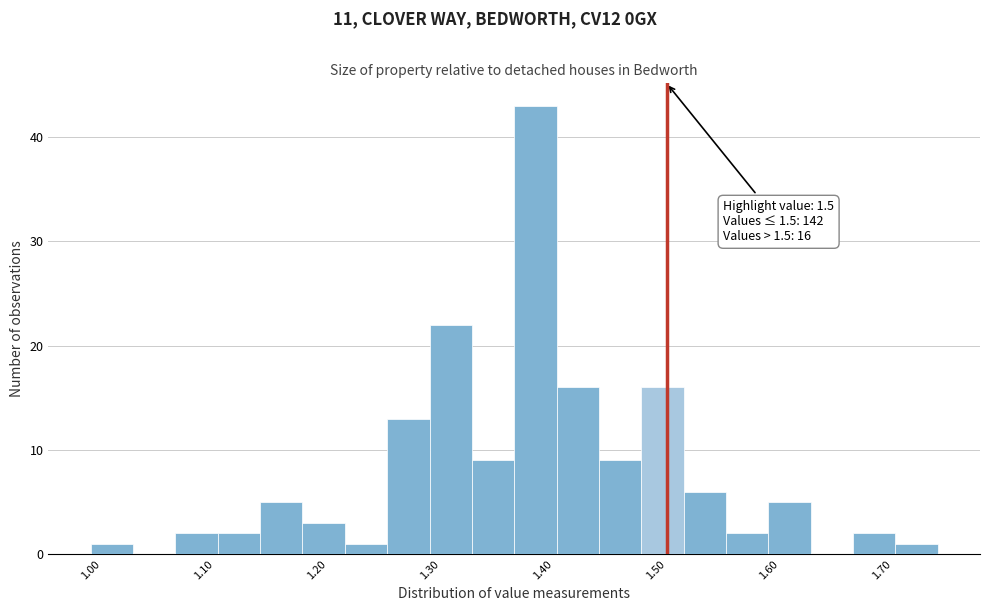

Read against the x-axis, roughly where is the centre of the tallest bar?

1.38